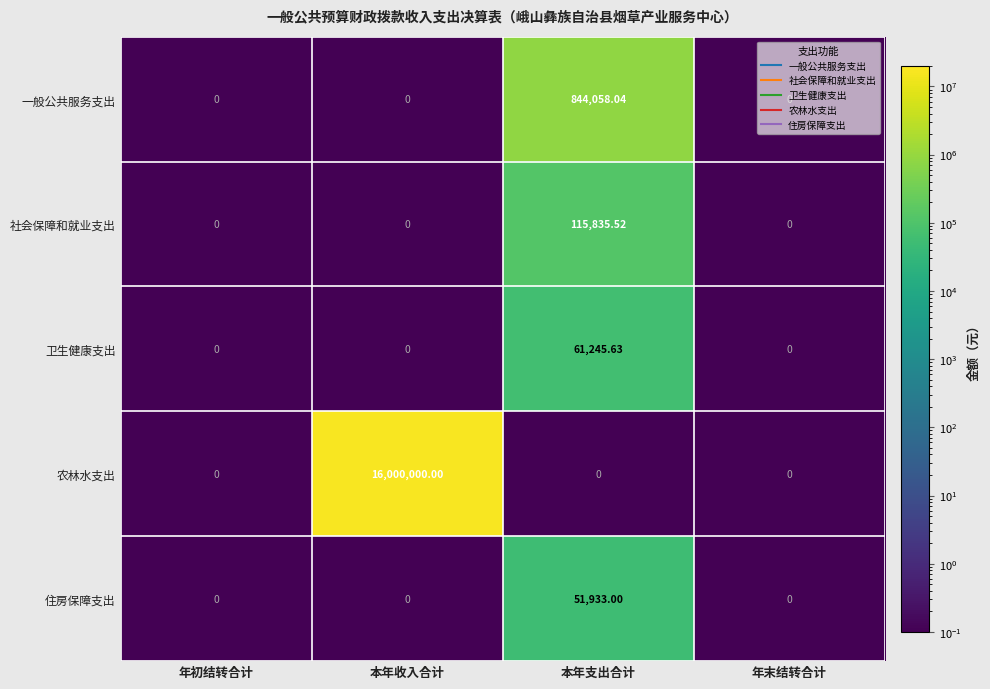

Which series has the largest range (max minus min)?

农林水支出